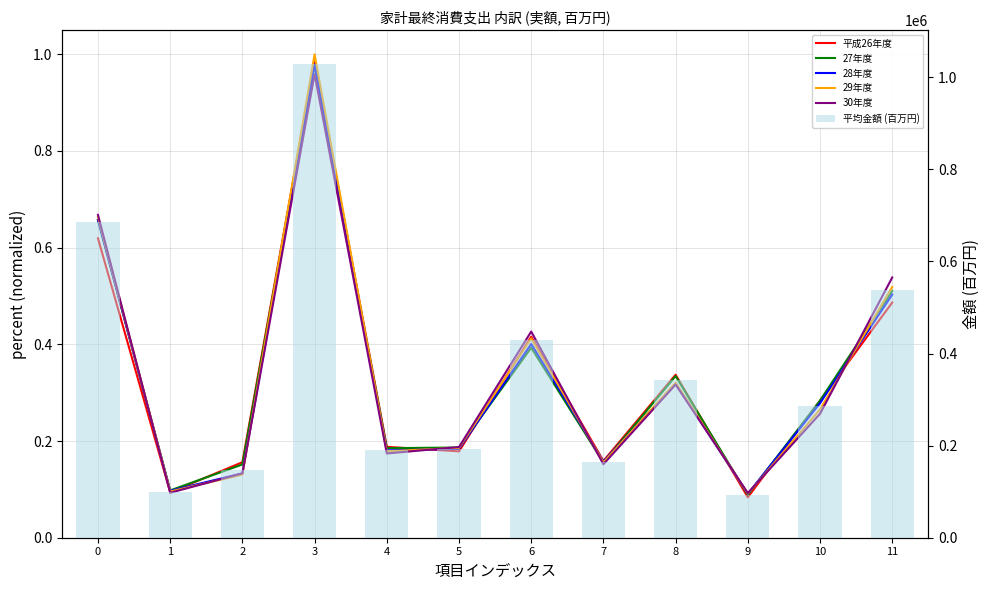

How many groups of bars are there?

12